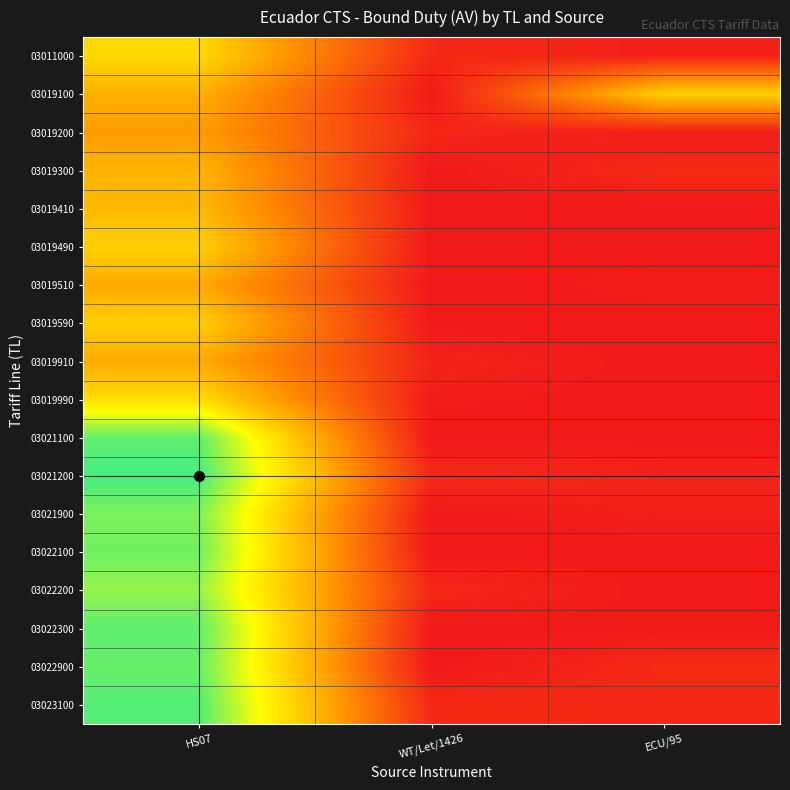

Between HS07 and WT/Let/1426, which is larger?

HS07